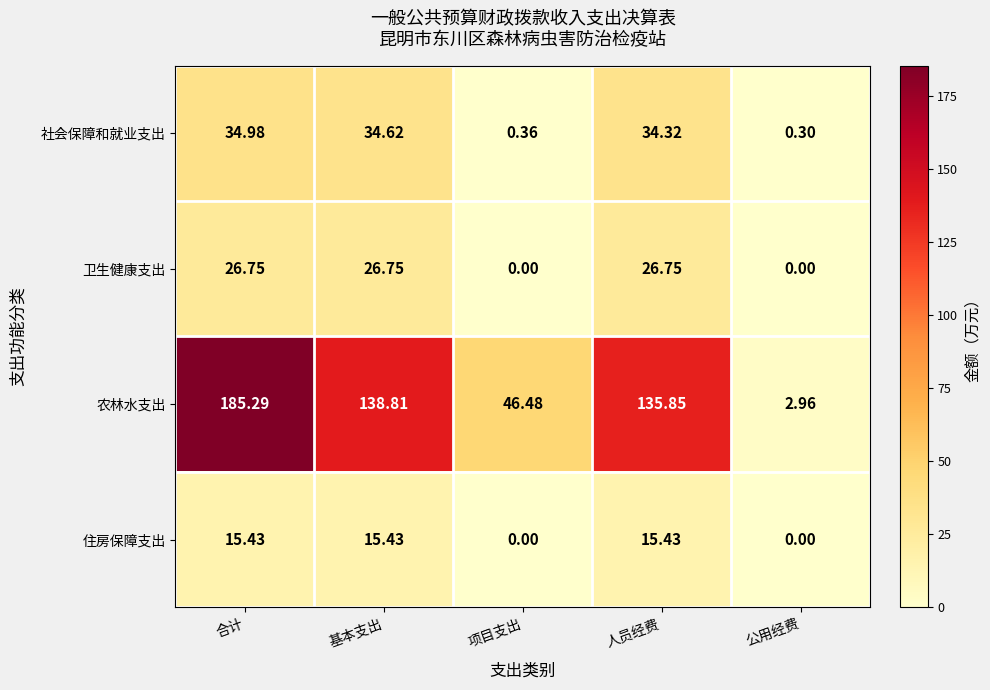

At which label does 住房保障支出 first exceed 15?

合计